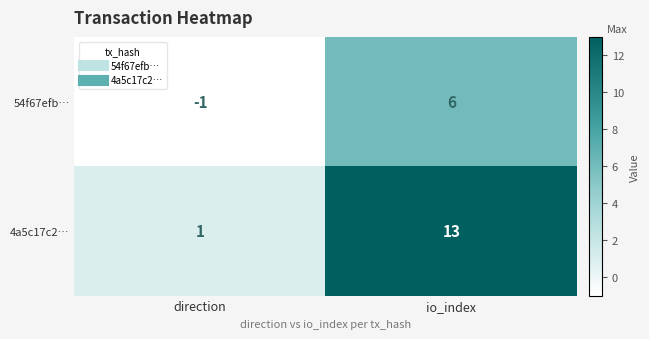

Is the value of 54f67efb… at io_index greater than the value of 4a5c17c2… at direction?

Yes